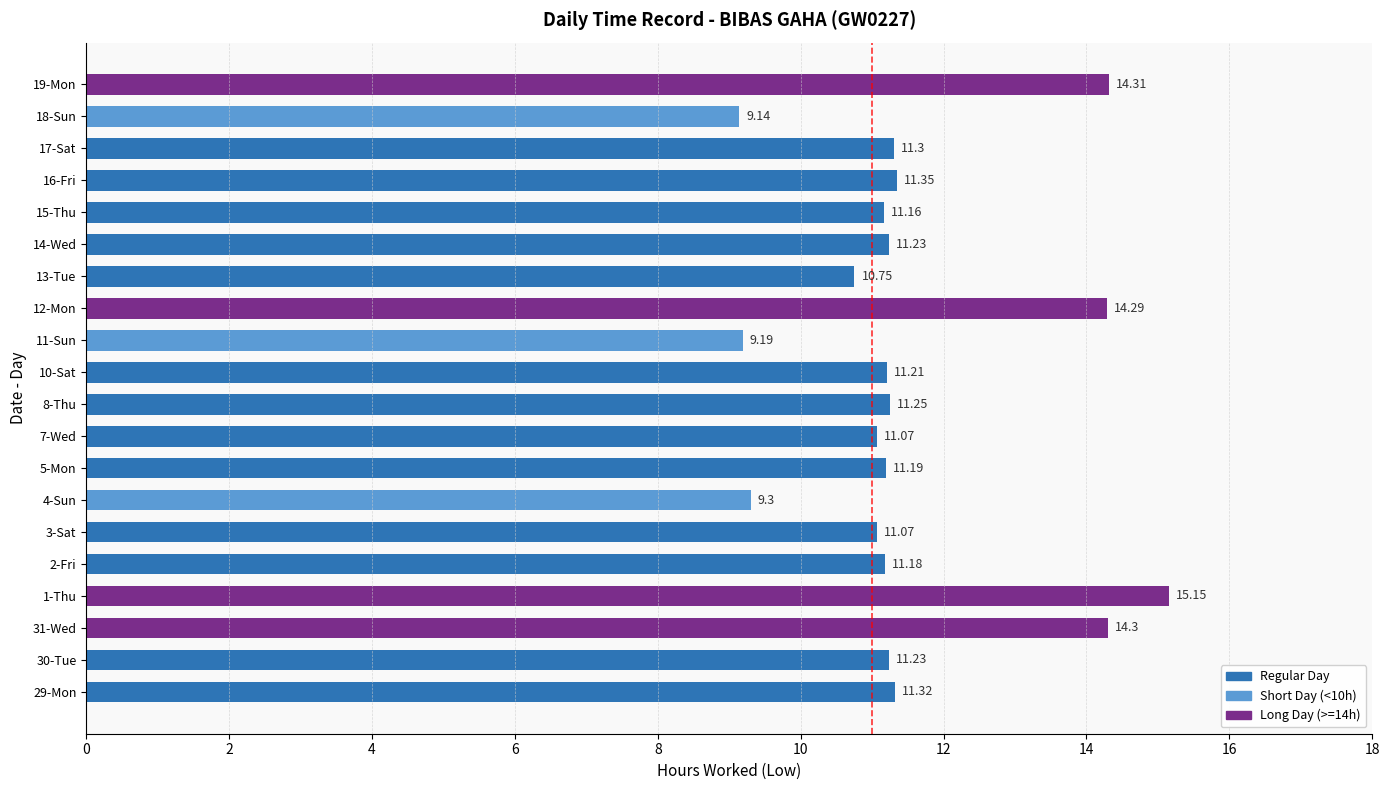

What is the ratio of the value at 10-Sat to the value at 18-Sun?

1.2